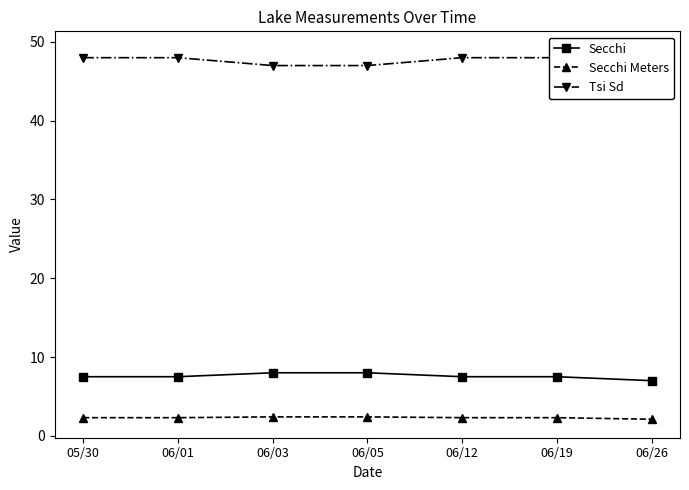

Count the number of categories in the chart.

7